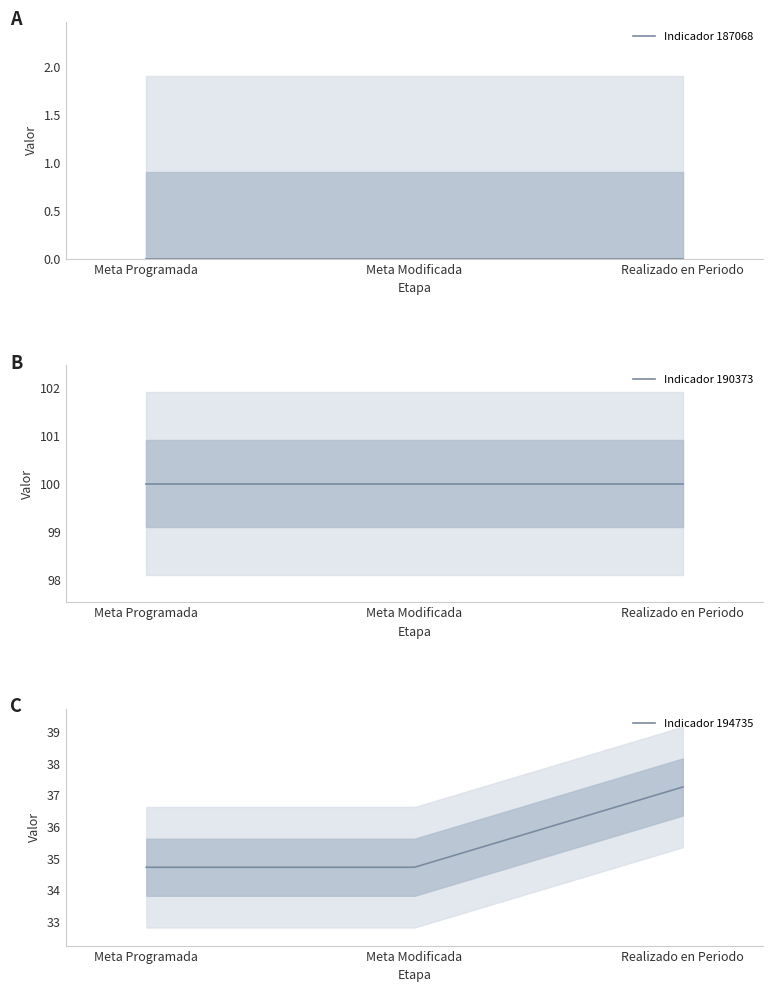

Reading left to right, transcribe all the data shown in this chart.

Indicador 187068: Meta Programada=0.0	Meta Modificada=0.0	Realizado en Periodo=0.0
Indicador 190373: Meta Programada=100.0	Meta Modificada=100.0	Realizado en Periodo=100.0
Indicador 194735: Meta Programada=34.7	Meta Modificada=34.7	Realizado en Periodo=37.3